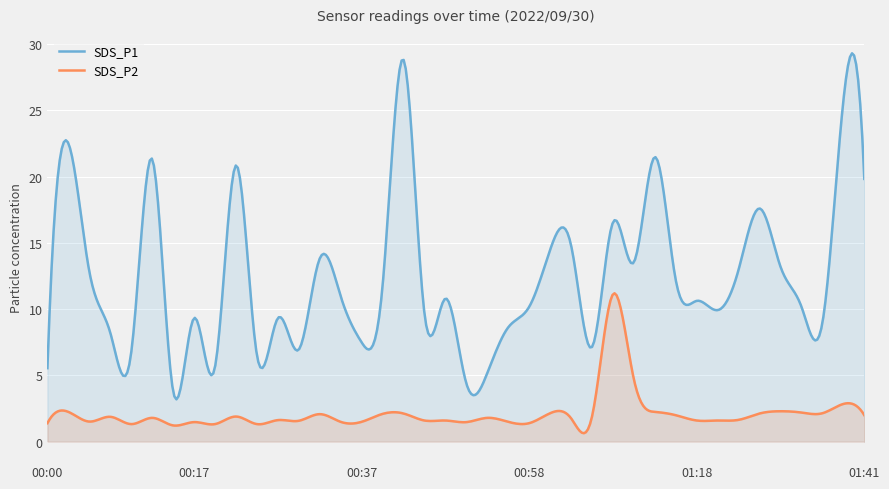

What is the approximate value of SDS_P1 at 00:42?

28.8